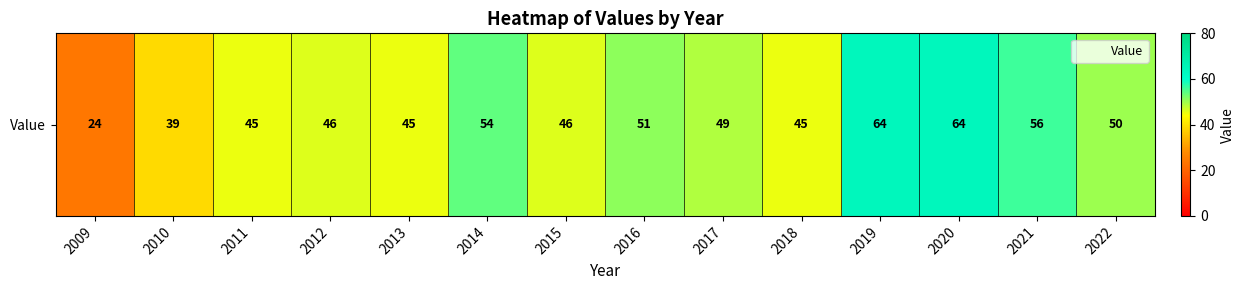

Which label corresponds to the smallest value in the chart?

2009